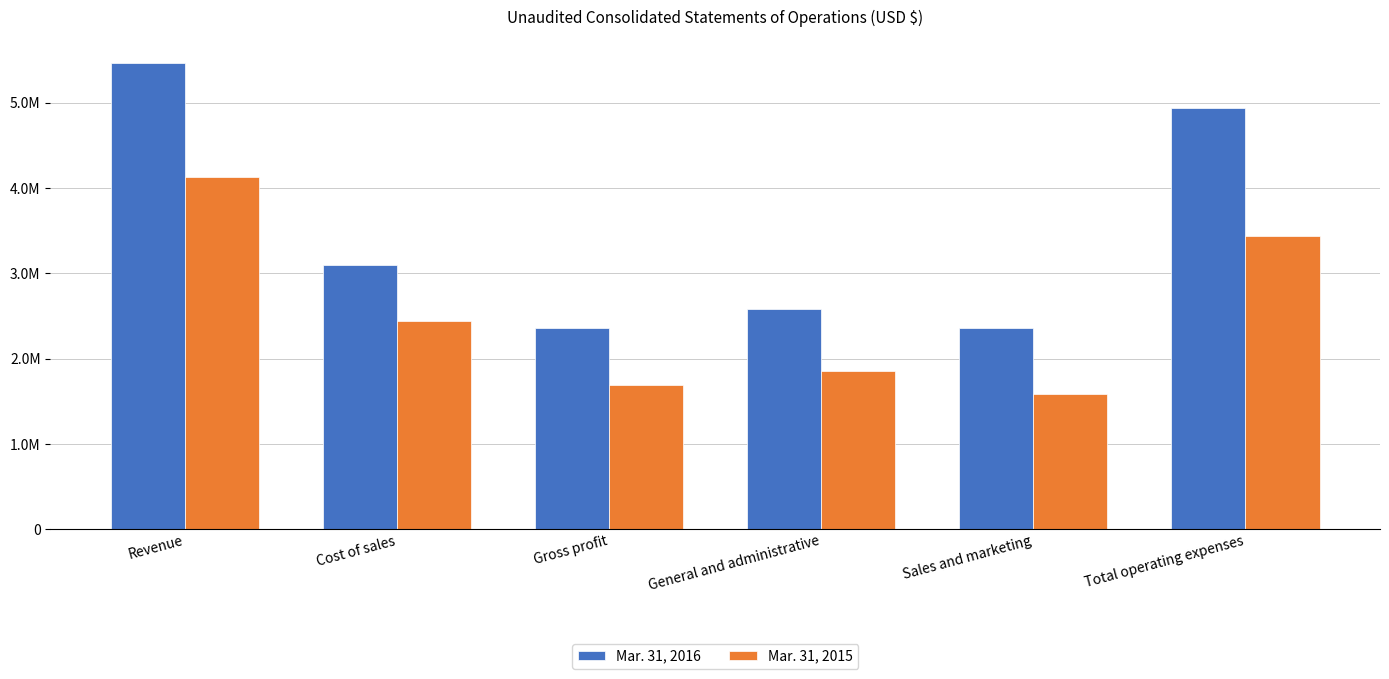

Is the value of Mar. 31, 2016 at General and administrative greater than the value of Mar. 31, 2015 at Total operating expenses?

No